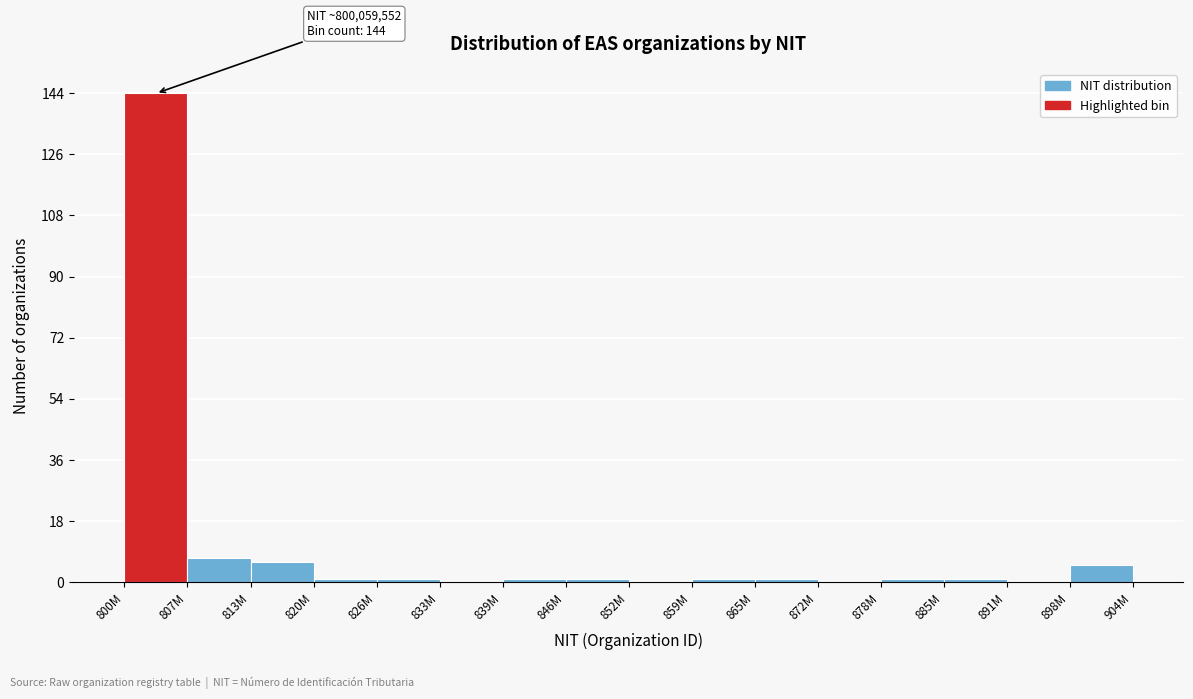

Reading right to left, what are all the values shown in this chart?

898M=5	891M=0	885M=1	878M=1	872M=0	865M=1	859M=1	852M=0	846M=1	839M=1	833M=0	826M=1	820M=1	813M=6	807M=7	800M=144